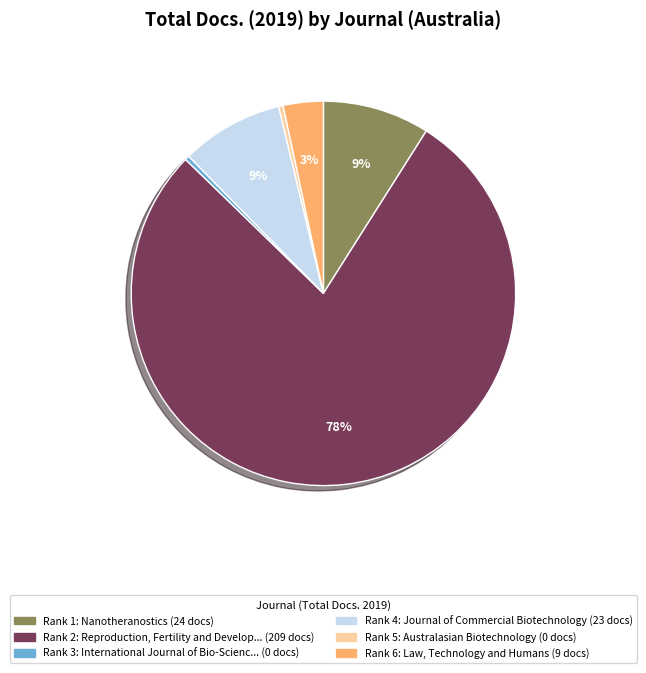

How many segments does this pie chart have?

6